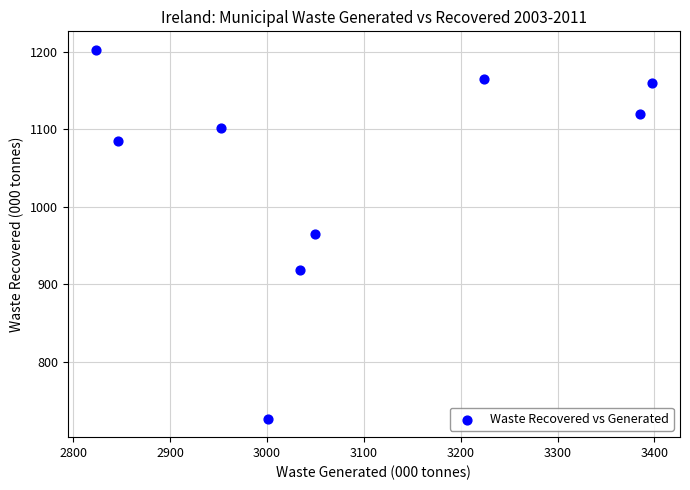

What is the range of Y values (max minus min)?

475.8